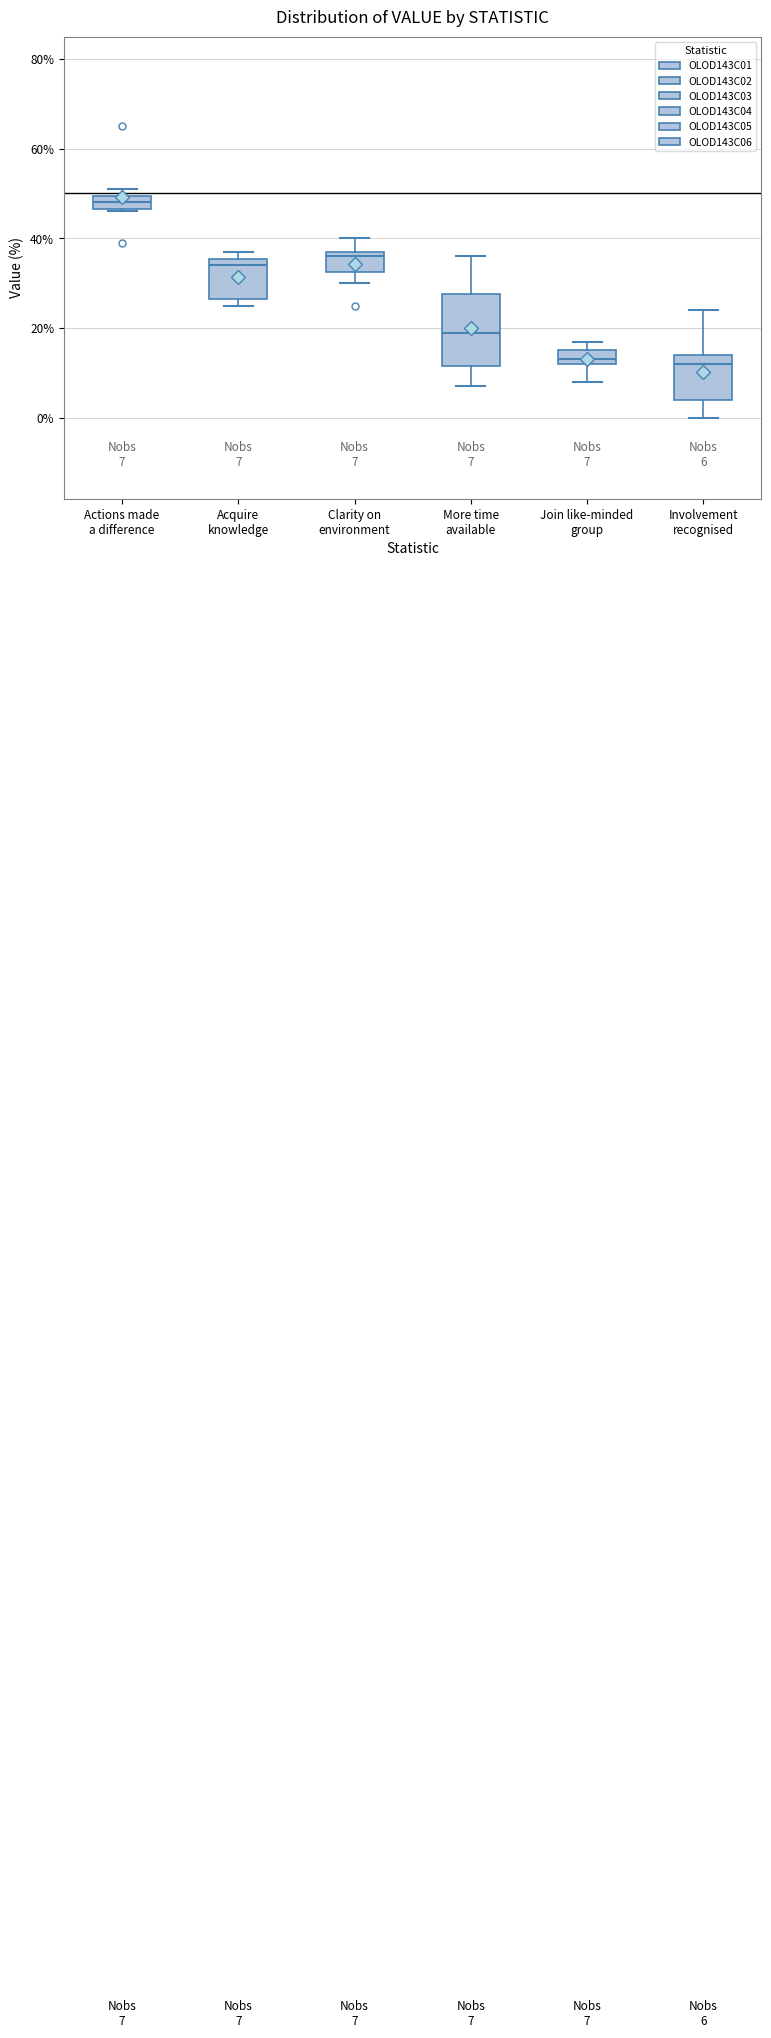

Which box is the tallest, from its lower edge to its upper edge?

More time available